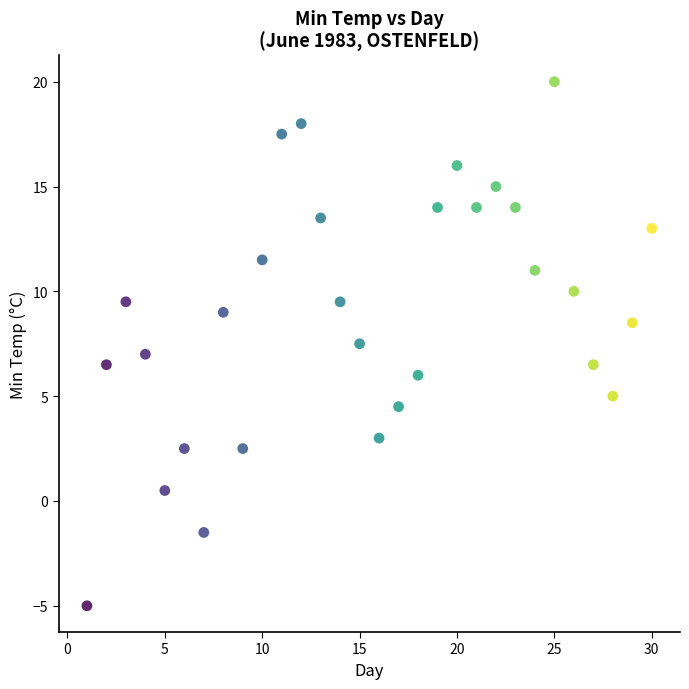

What is the range of Y values (max minus min)?

25.0